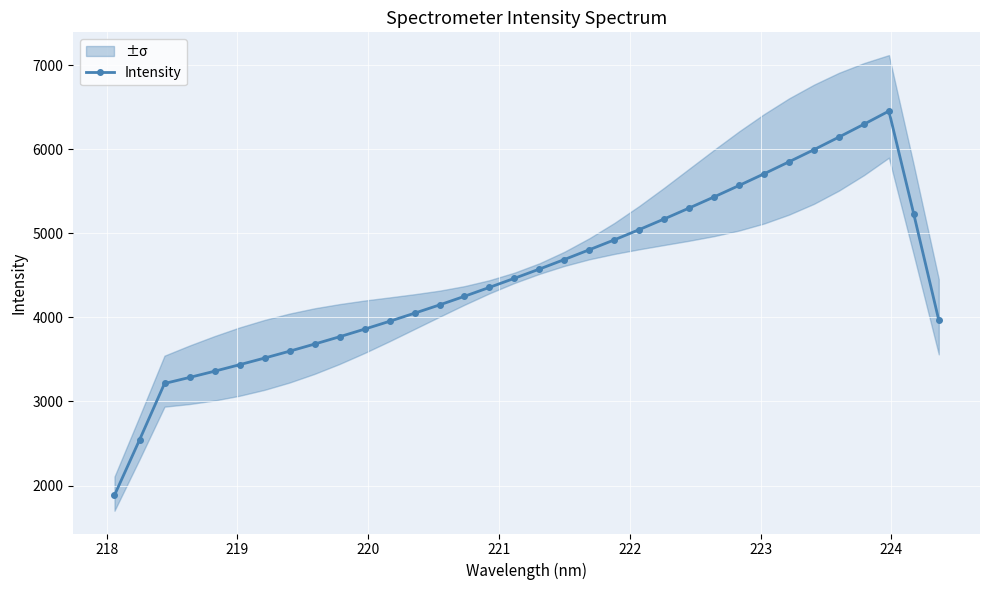

How many values in the Intensity series are below 4464?

17